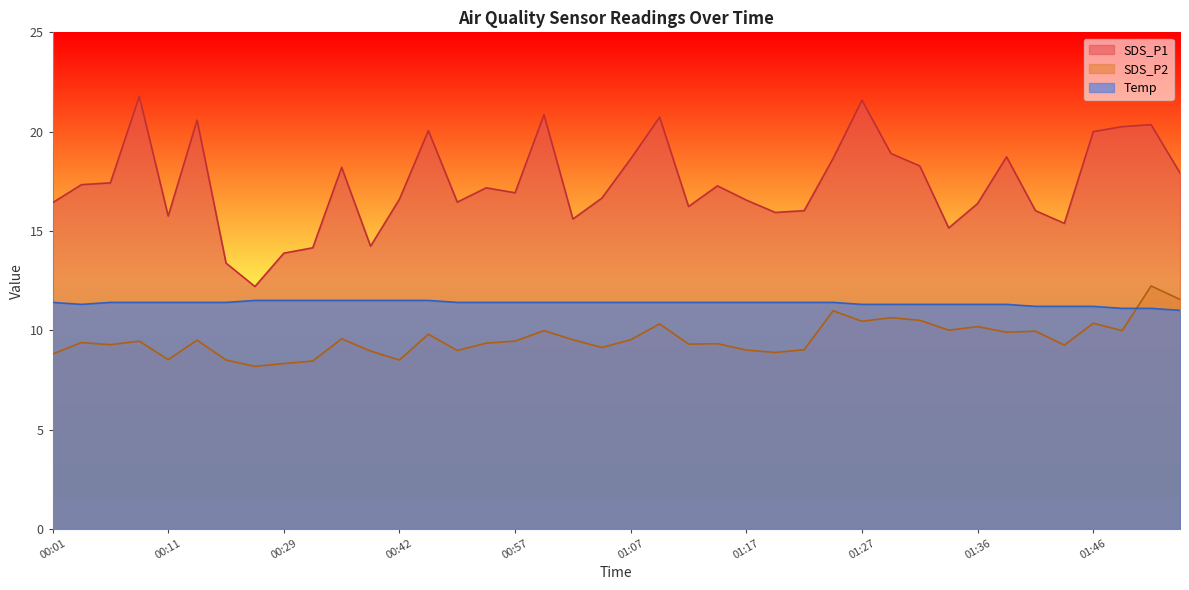

What is the total value across all series at 00:57?

37.8